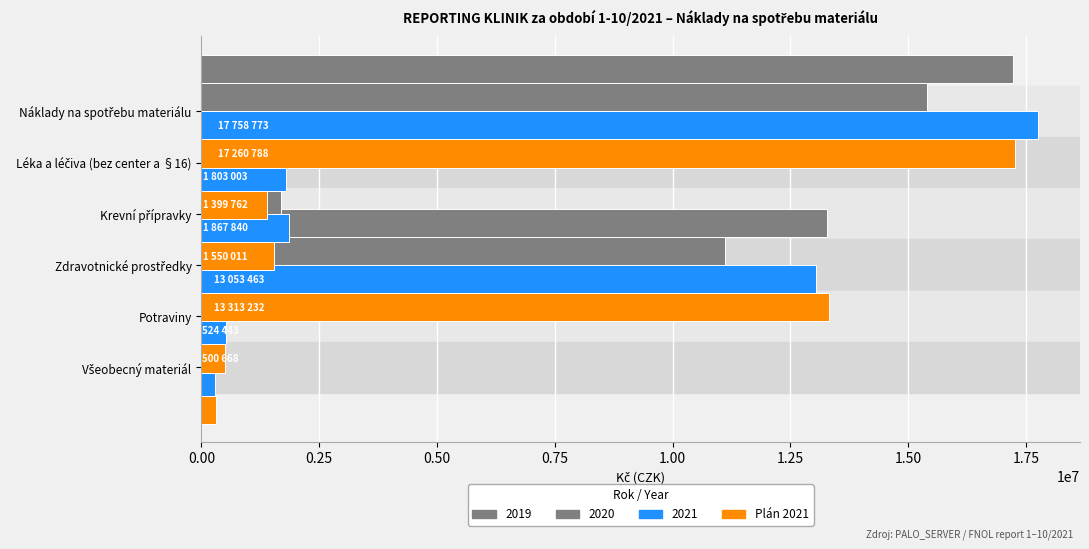

The chart shows a value of 5384372.9 at 0.00. True or false?

False